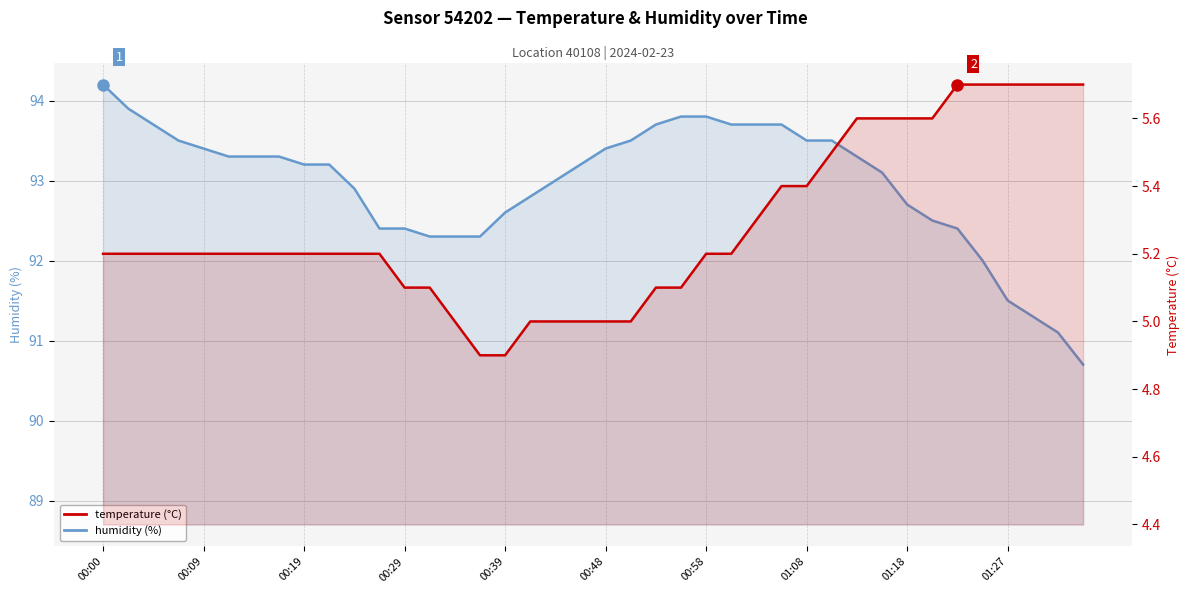

Is the value of temperature at 19 greater than the value of humidity at 36?

No